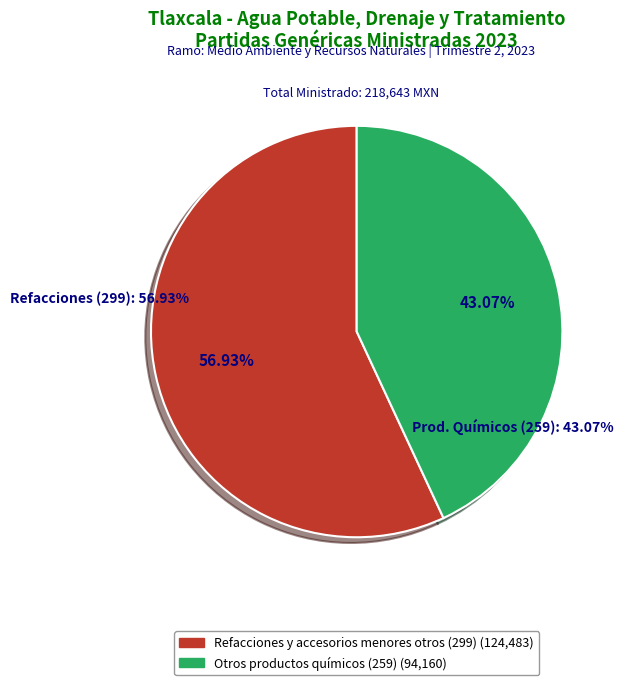

Rank the categories by value from lowest to highest.

Otros productos químicos (259), Refacciones y accesorios menores otros (299)